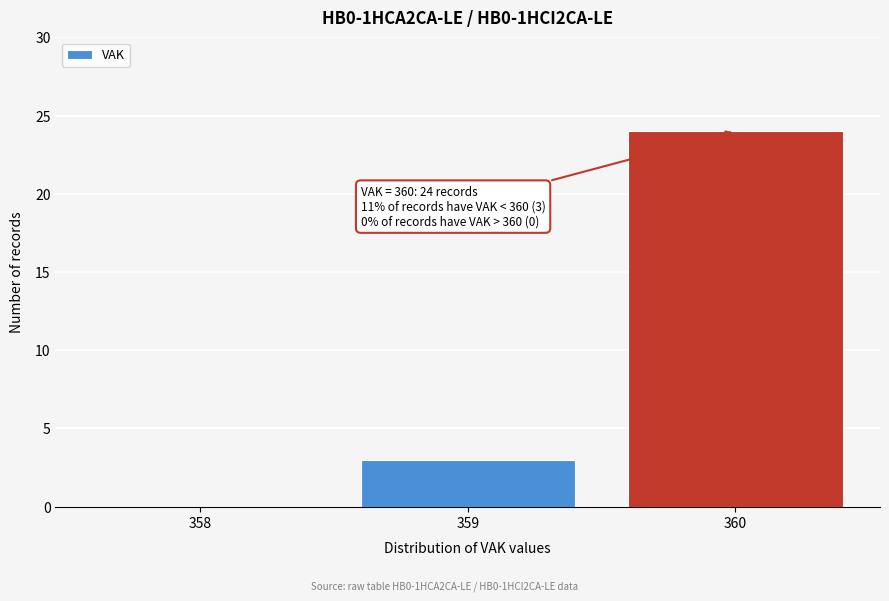

Reading left to right, transcribe all the data shown in this chart.

358=0	359=3	360=24